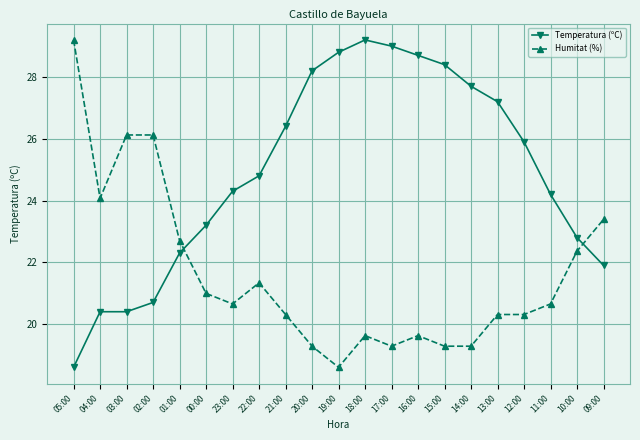

At 04:00, list the series in order from largest to smallest.

Humitat (%), Temperatura (ºC)